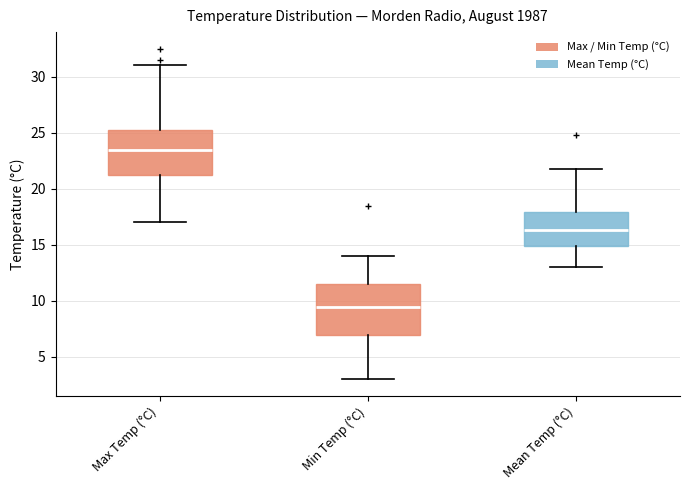

Which box has the highest median line?

Max Temp (°C)